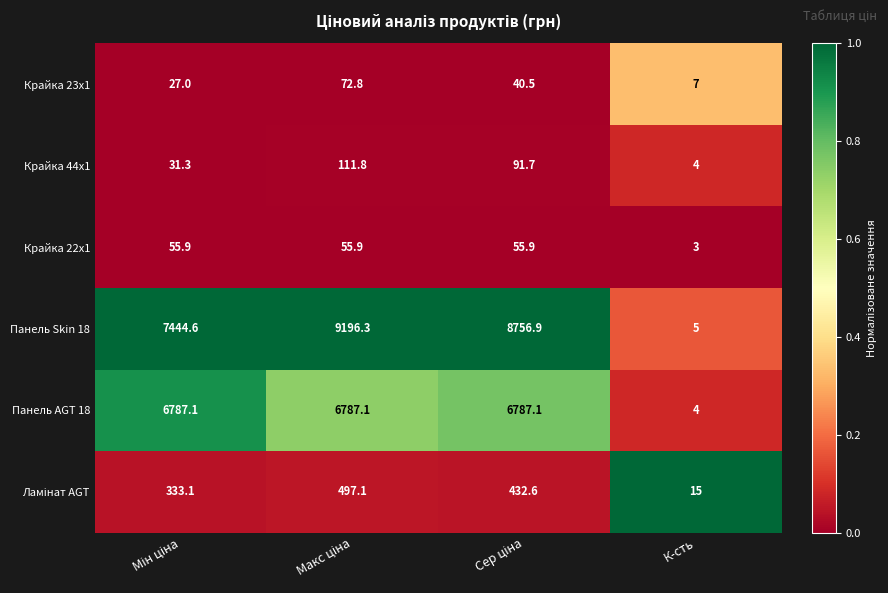

What is the highest value of the Панель Skin 18 series?

9196.3